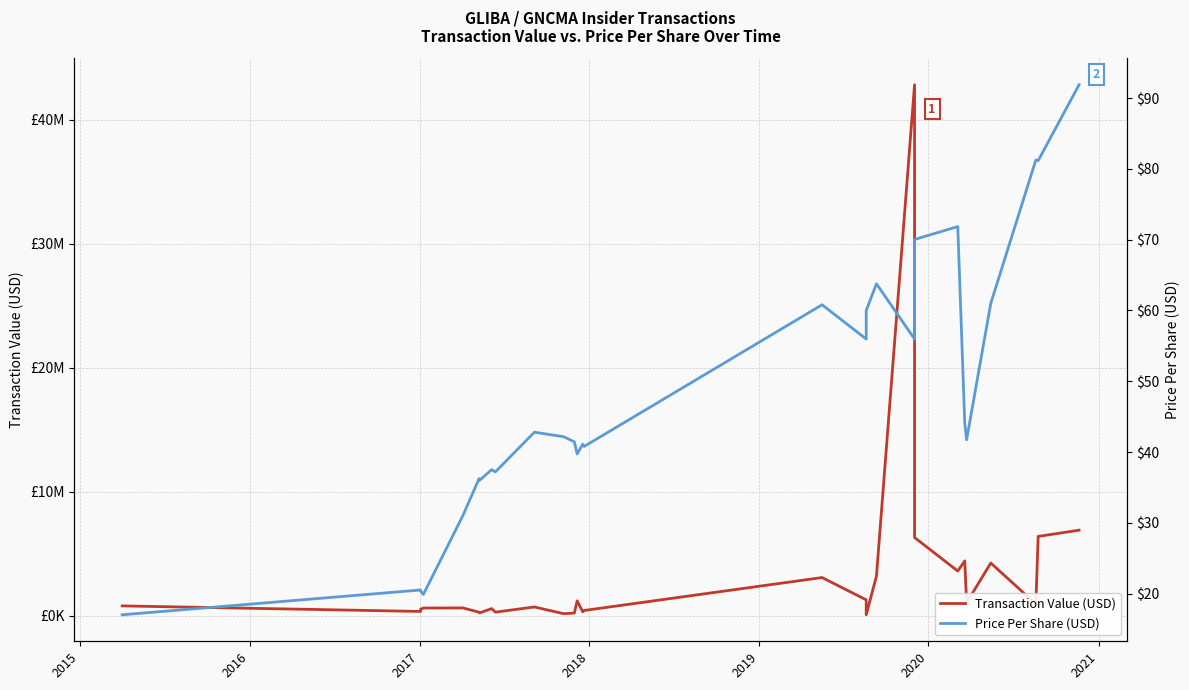

Rank the series by their average value, from lowest to highest.

Price Per Share (USD), Transaction Value (USD)